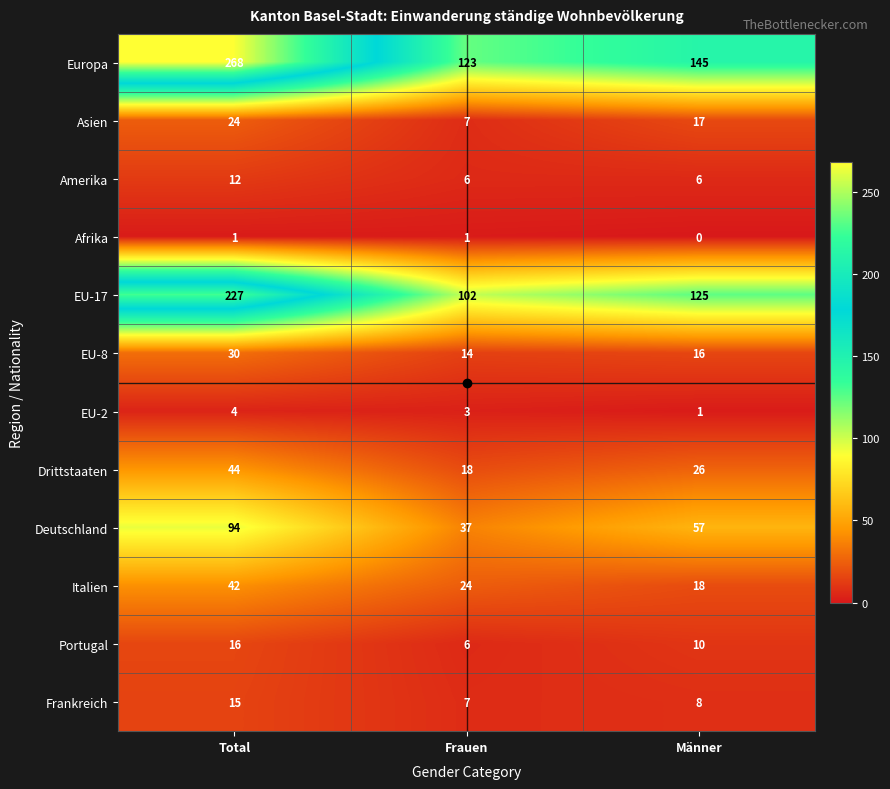

What is the maximum value shown in the chart?

268